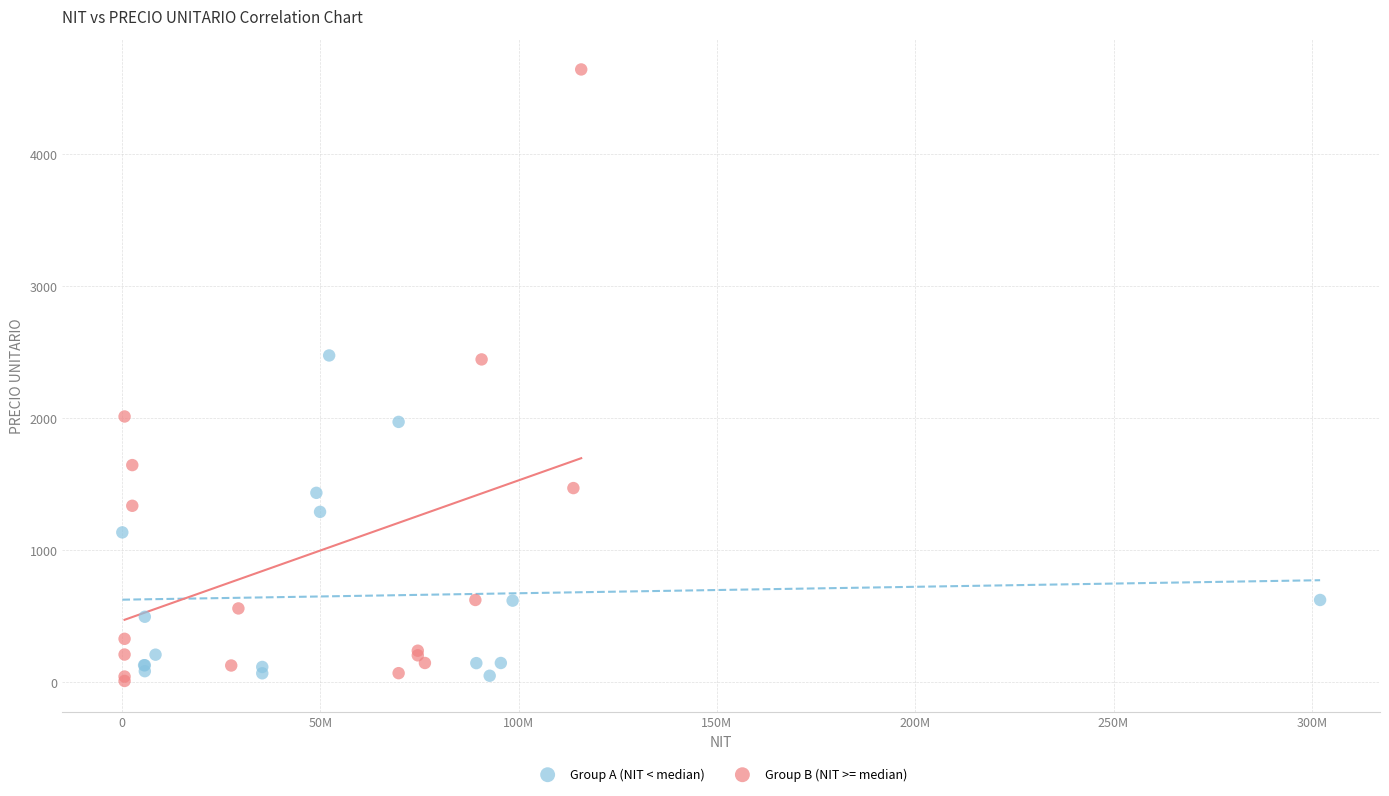

Which series has the widest spread of Y values?

Group B (NIT >= median)